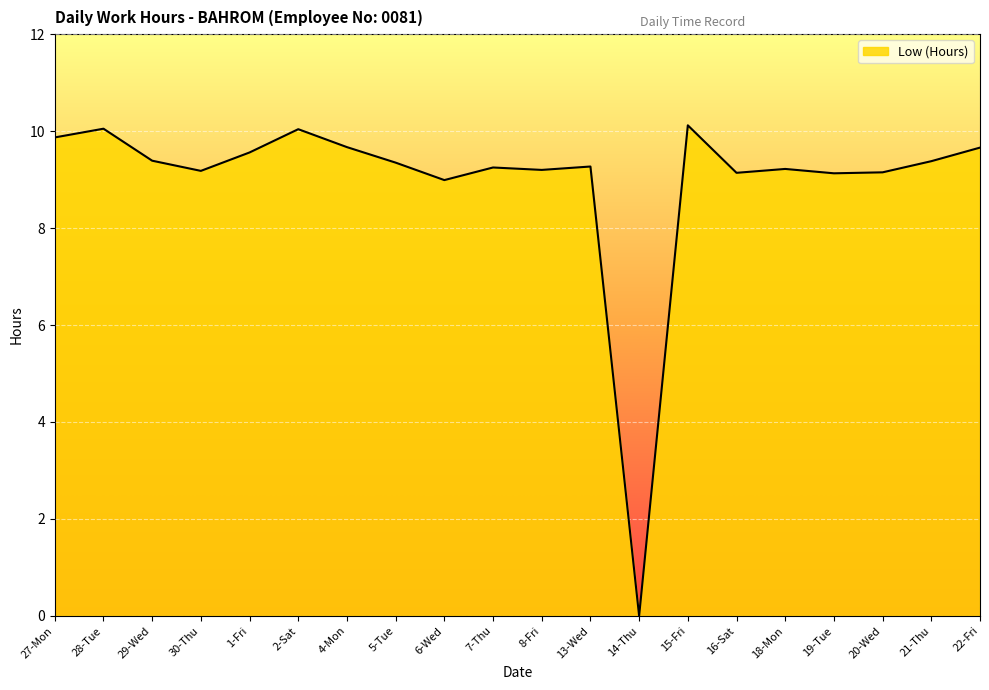

What position from the right is 30-Thu?

17